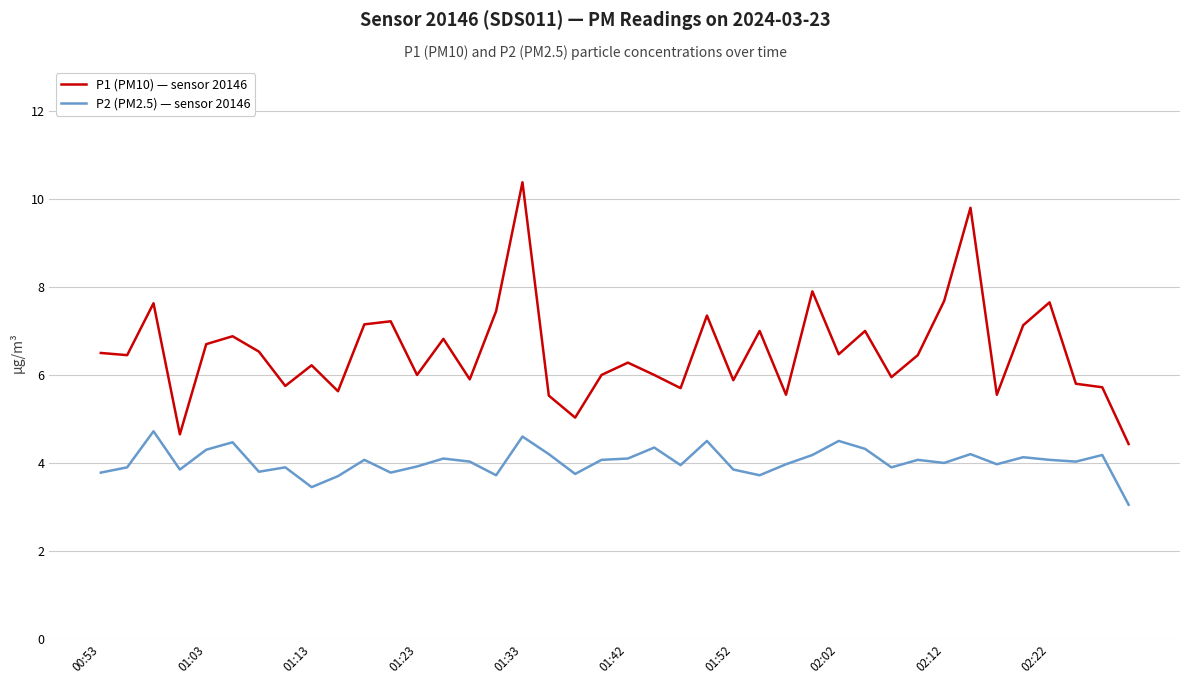

What is the maximum value shown in the chart?

10.4